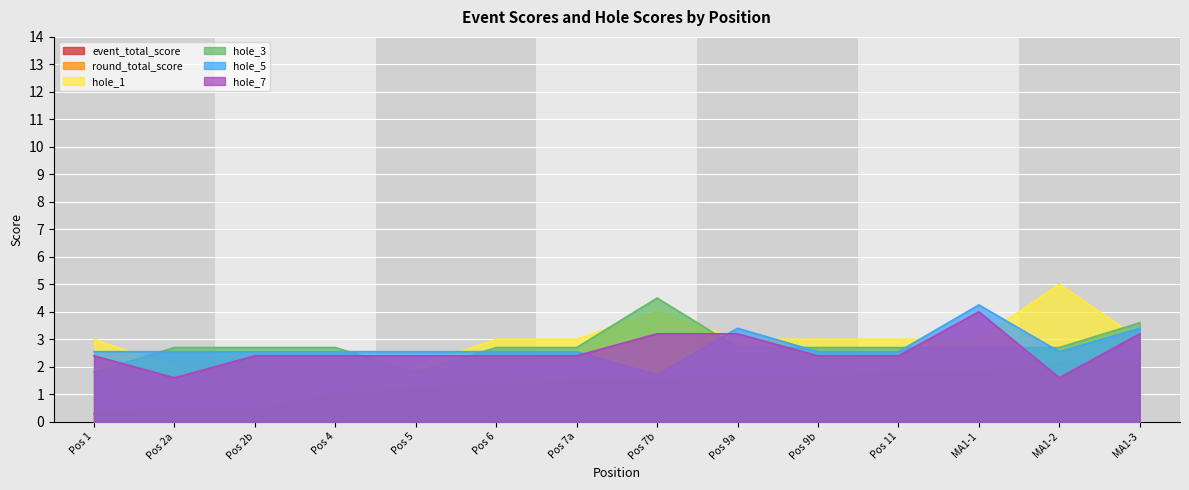

Is the value of hole_1 at Pos 6 greater than the value of hole_7 at MA1-2?

Yes